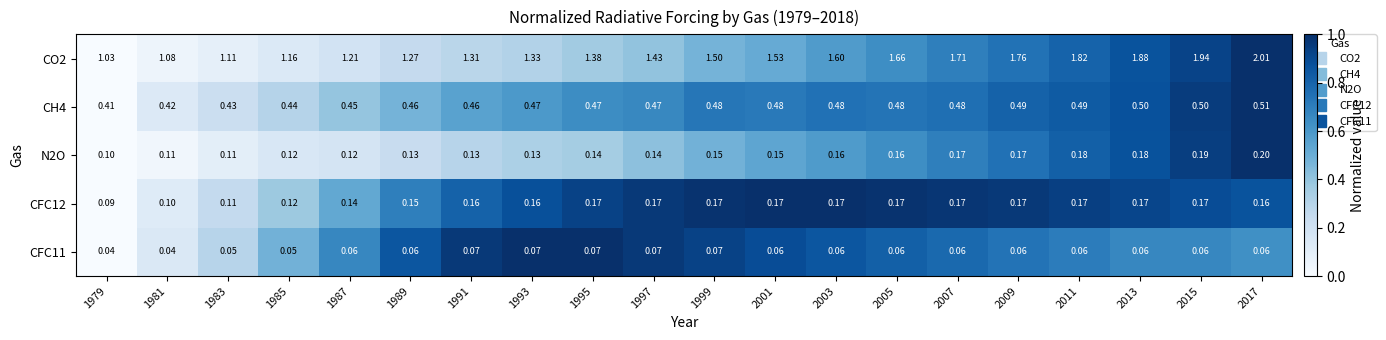

How many data points does each series have?

20